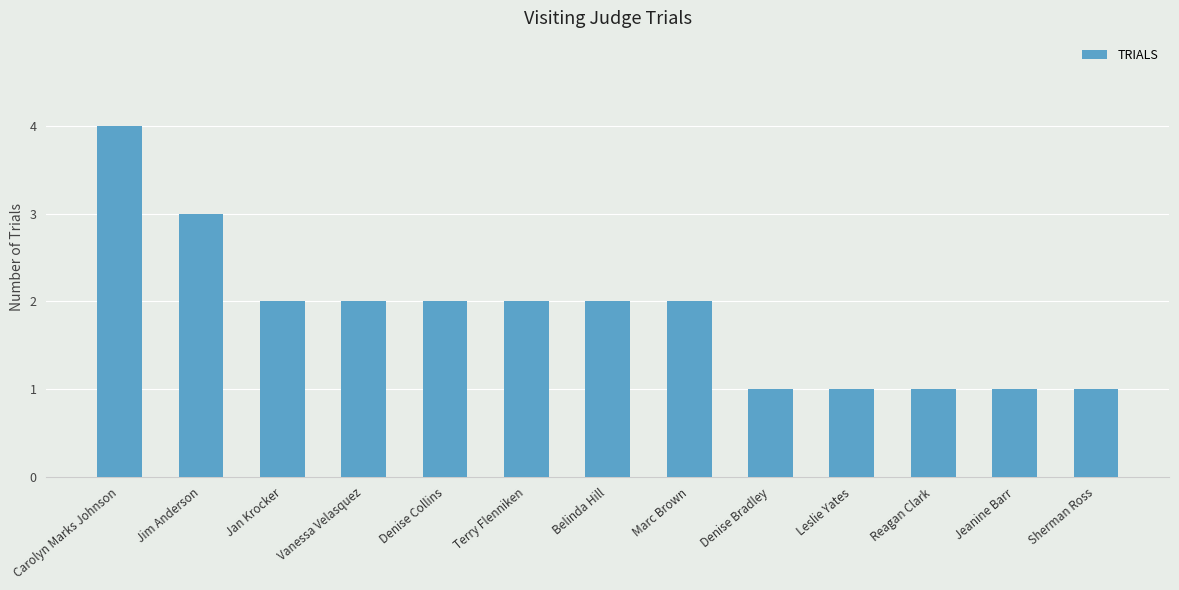

Reading left to right, transcribe all the data shown in this chart.

Carolyn Marks Johnson=4	Jim Anderson=3	Jan Krocker=2	Vanessa Velasquez=2	Denise Collins=2	Terry Flenniken=2	Belinda Hill=2	Marc Brown=2	Denise Bradley=1	Leslie Yates=1	Reagan Clark=1	Jeanine Barr=1	Sherman Ross=1